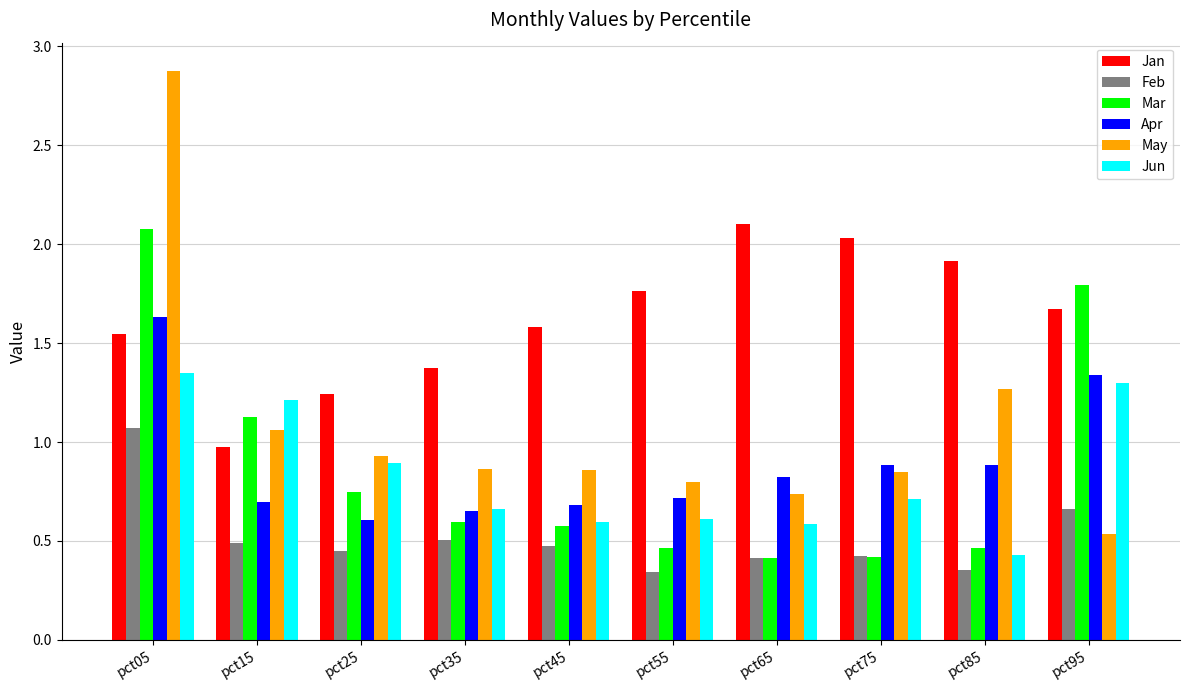

What are all the series names shown in the legend?

Jan, Feb, Mar, Apr, May, Jun